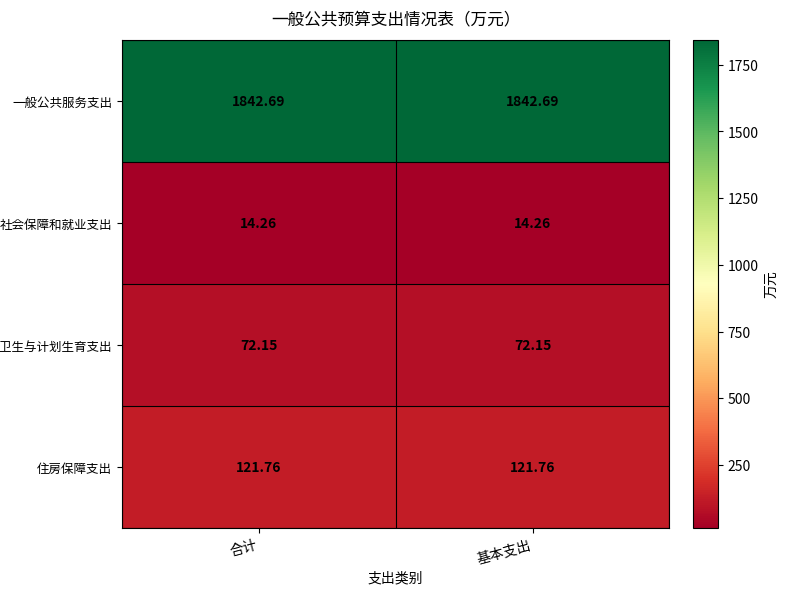

At how many categories does at least one series exceed 1104?

2